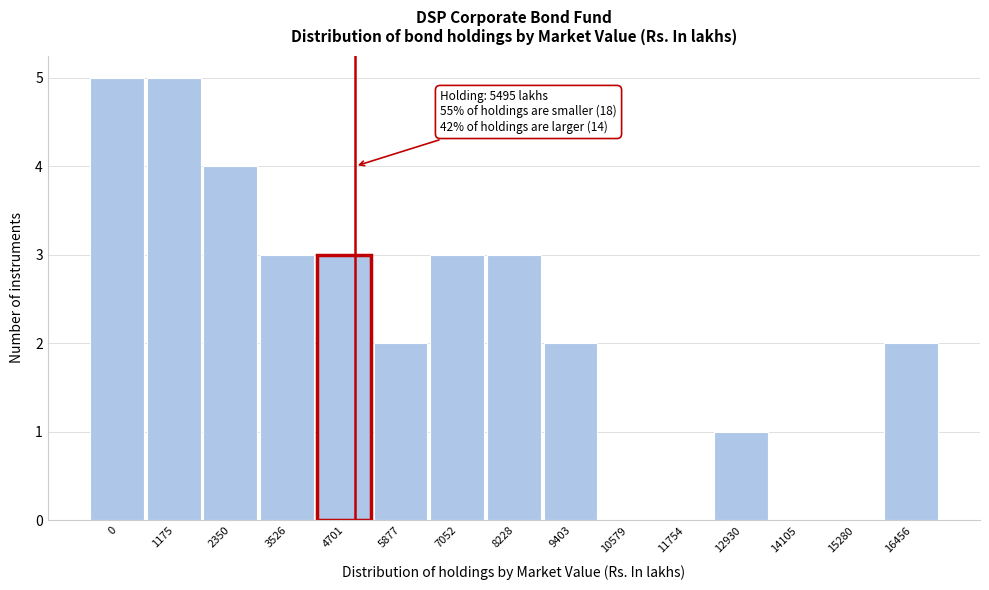

Reading left to right, what are all the values shown in this chart?

0=5	1175=5	2350=4	3526=3	4701=3	5877=2	7052=3	8228=3	9403=2	10579=0	11754=0	12930=1	14105=0	15280=0	16456=2